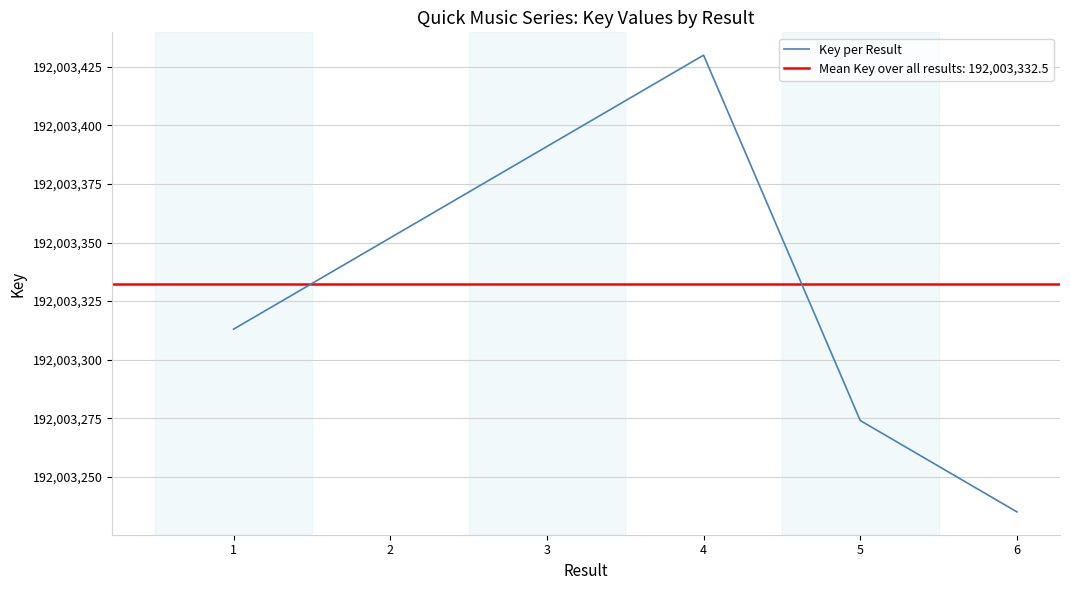

Approximately how many times larger is the value at 6 compared to 5?

1.0